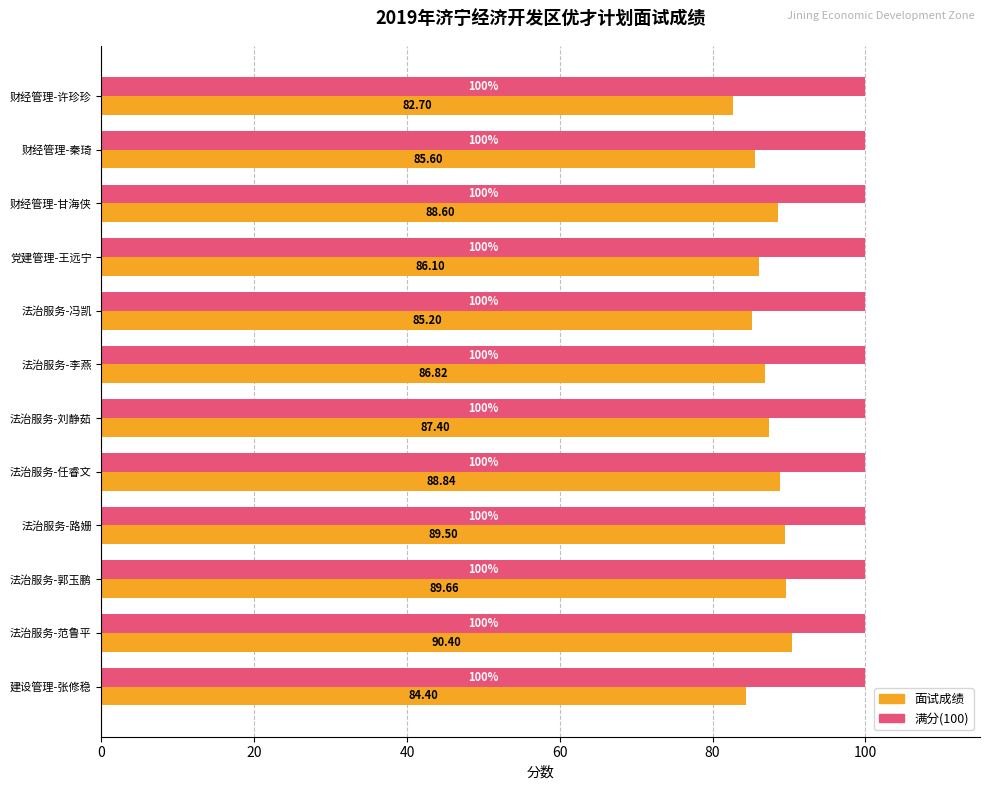

Which label corresponds to the smallest value in the chart?

财经管理-许珍珍